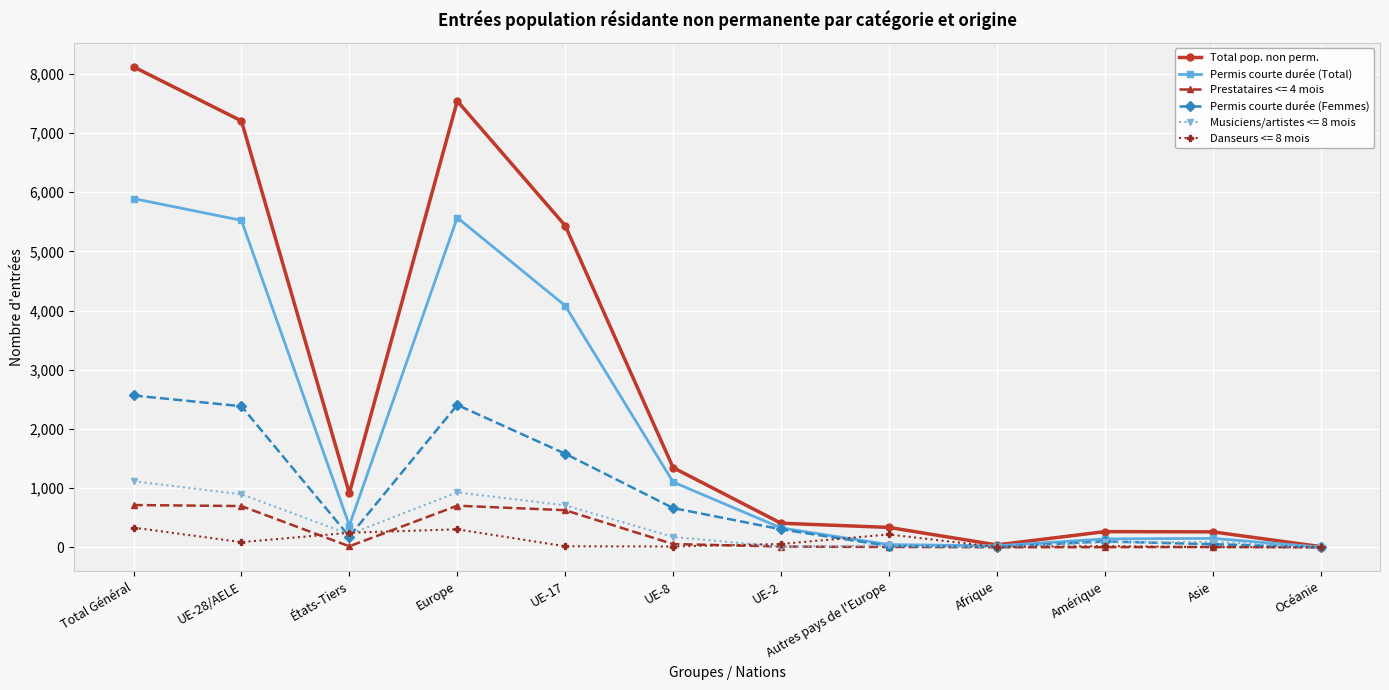

Which series changed the most between États-Tiers and Océanie?

Total pop. non perm.